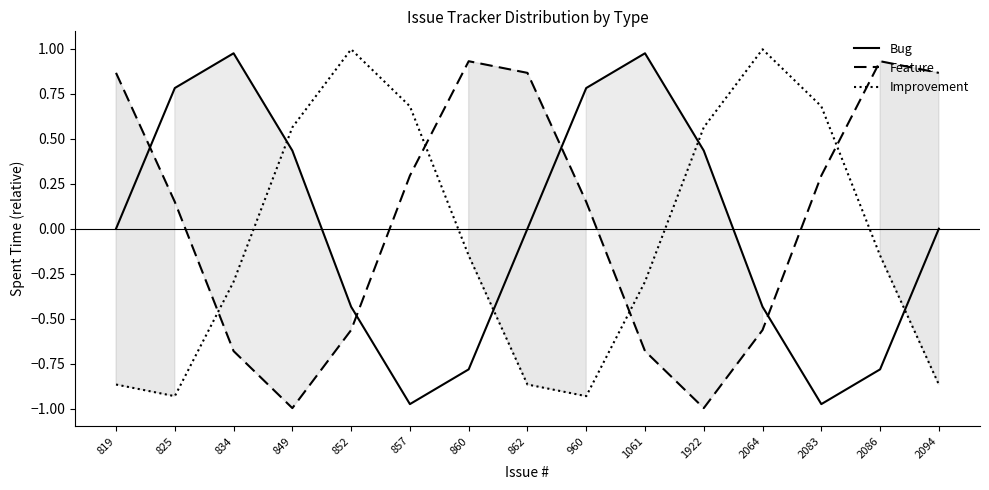

Is the value of Feature at 960 greater than the value of Improvement at 1061?

Yes